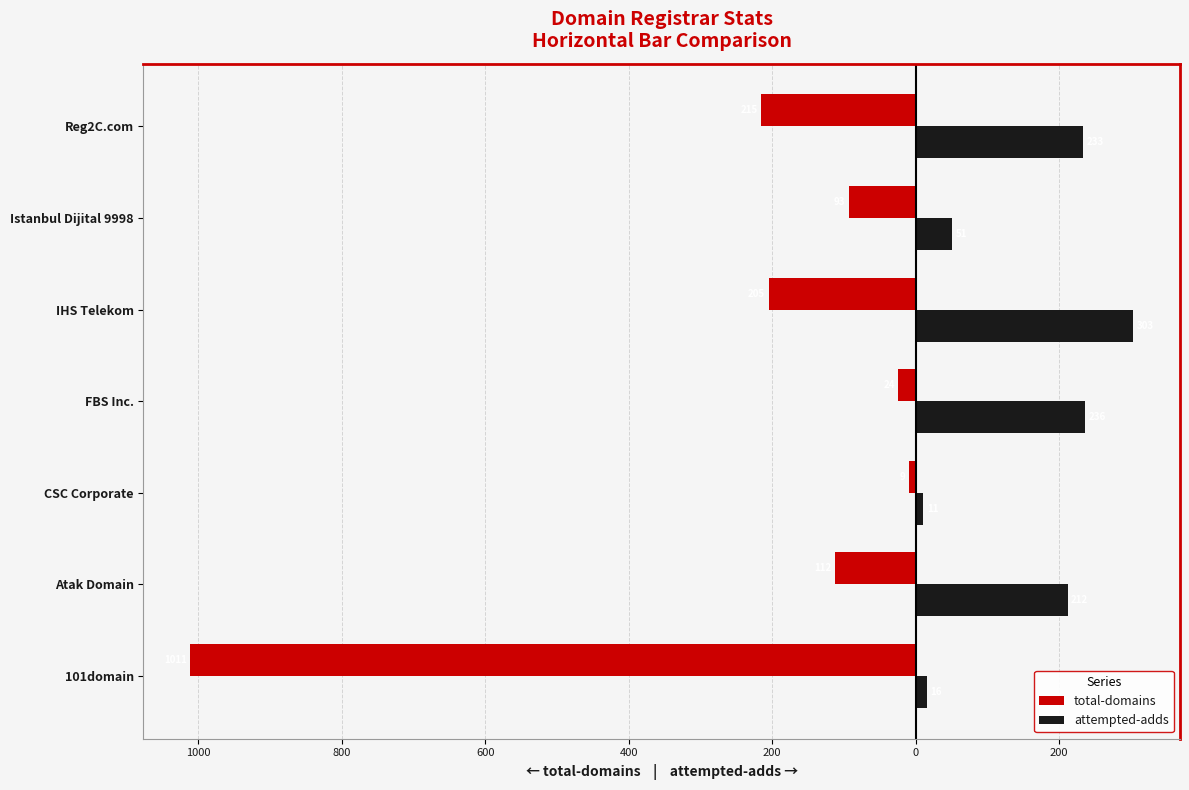

What are all the series names shown in the legend?

total-domains, attempted-adds